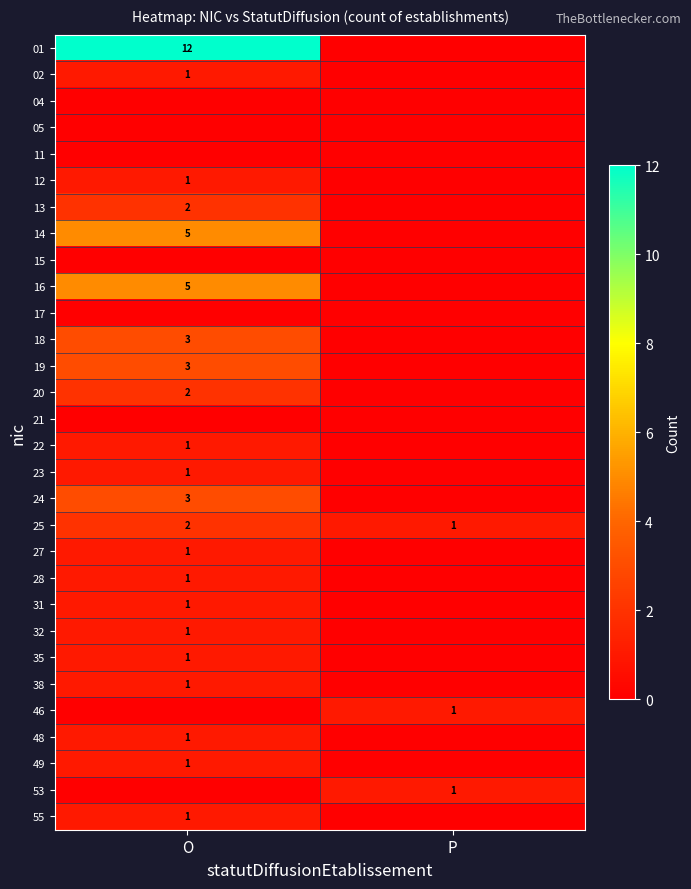

True or false: 13 has a value of 2 at O.

True